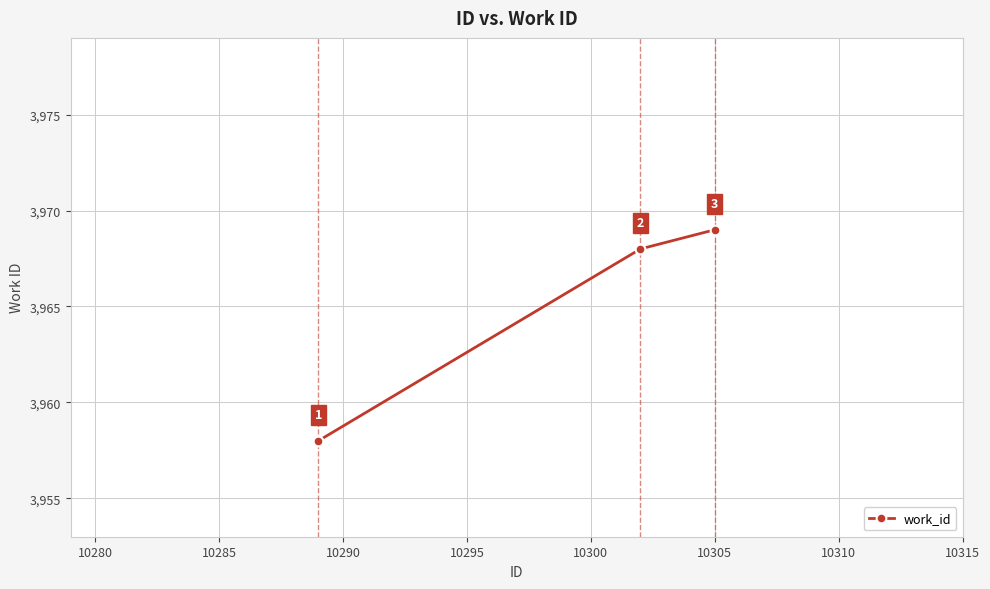

How many lines are shown in the chart?

1